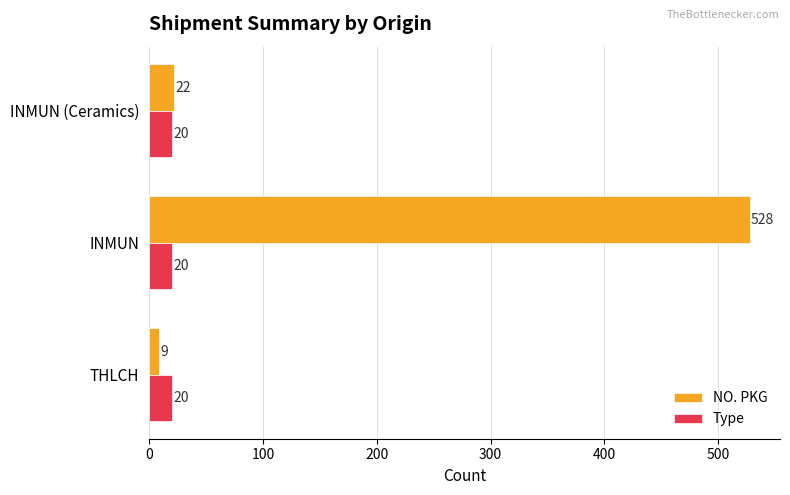

Rank the categories by NO. PKG value from lowest to highest.

THLCH, INMUN (Ceramics), INMUN